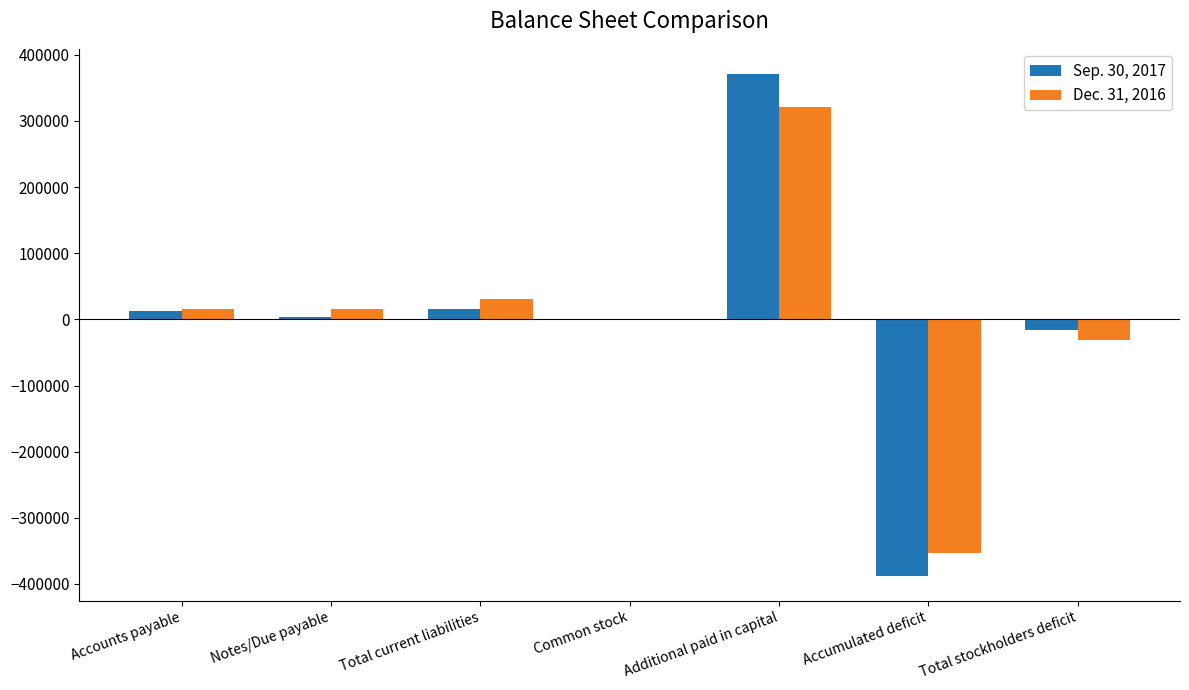

Which series has the largest range (max minus min)?

Sep. 30, 2017